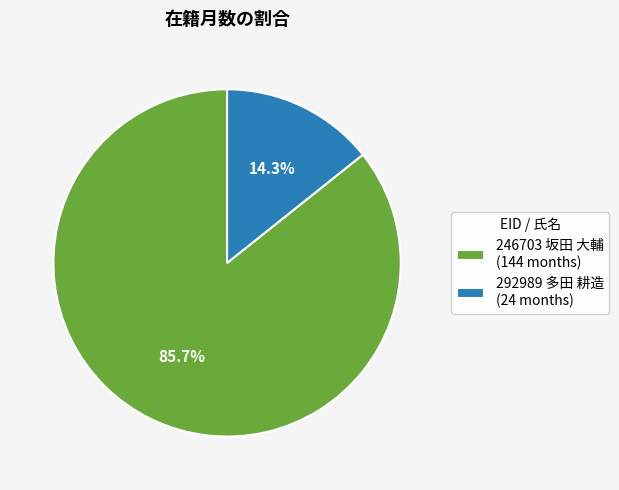

To the nearest percent, what is the difference between the largest and smallest slice percentages?

71%